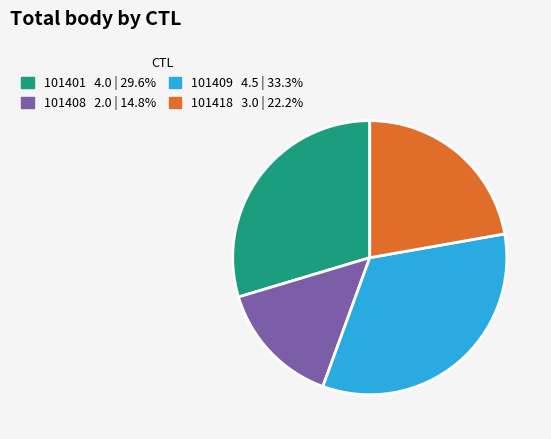

Combined, do 101409 4.5 | 33.3% and 101418 3.0 | 22.2% account for over 50%?

Yes